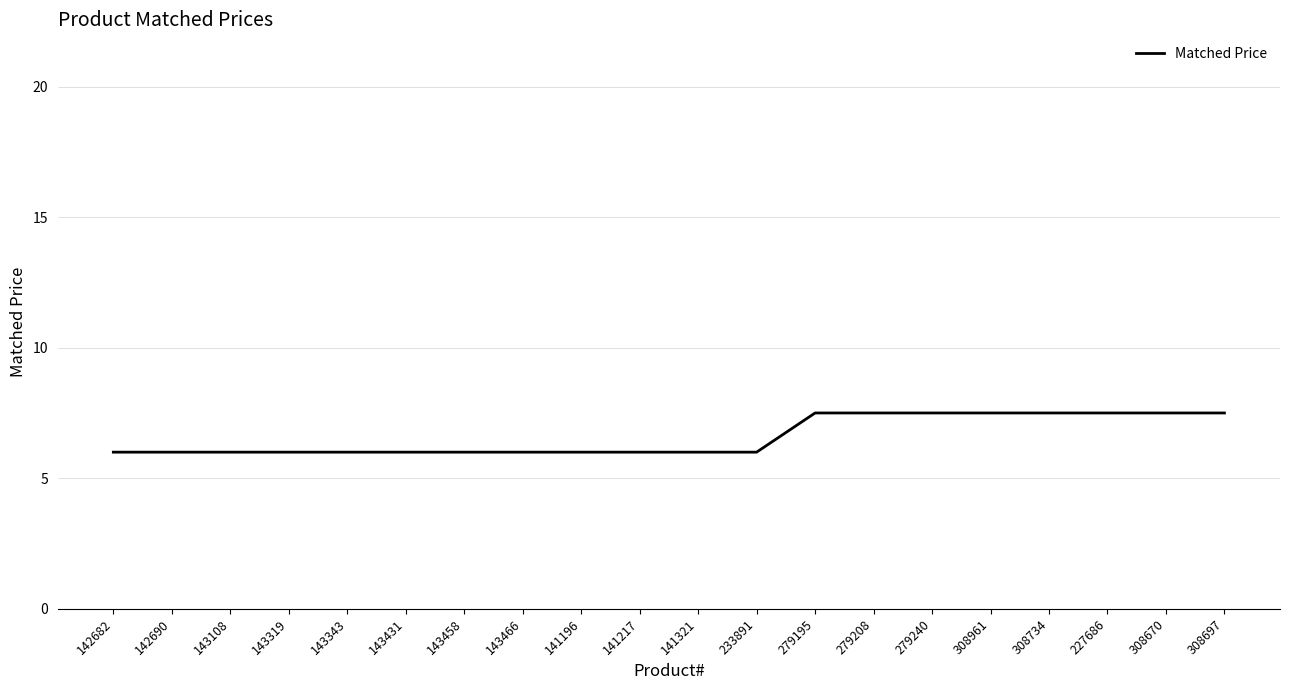

Approximately how many times larger is the value at 143108 compared to 279240?

0.8